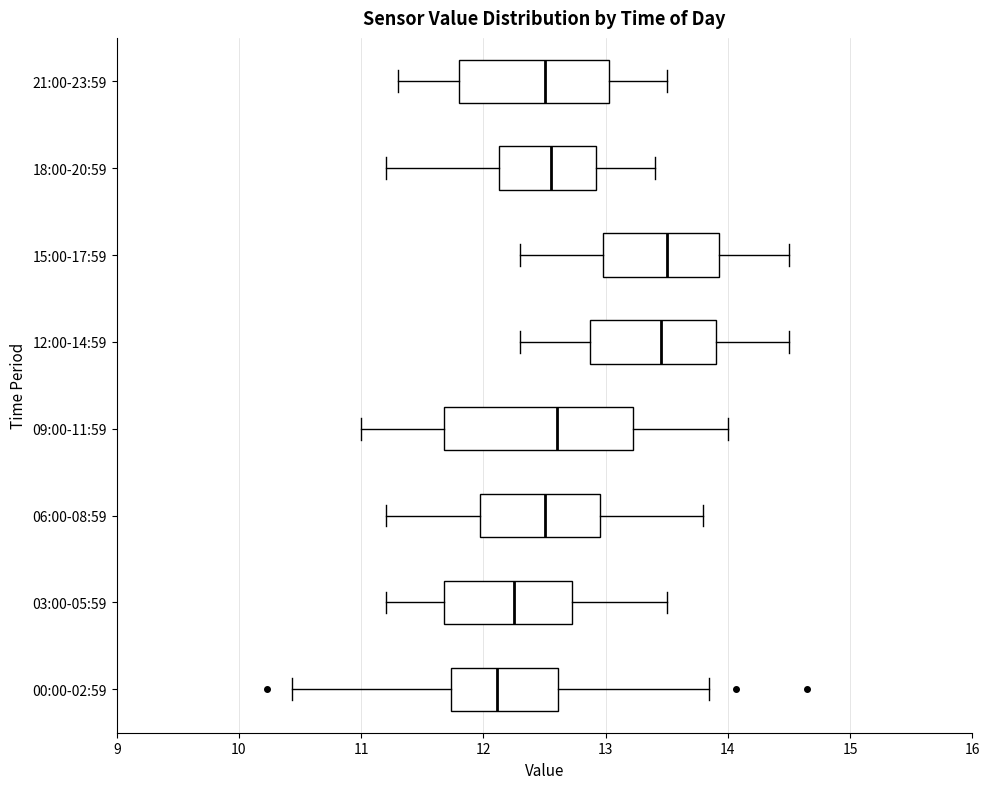

Comparing the boxes themselves (not the whiskers), which one is the widest?

09:00-11:59